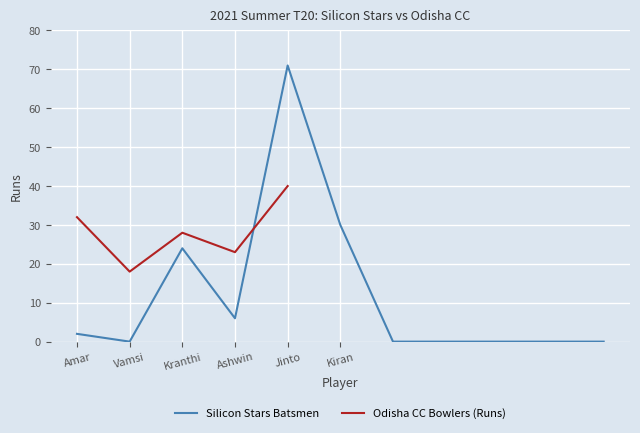

What is the maximum value for Silicon Stars Batsmen?

71